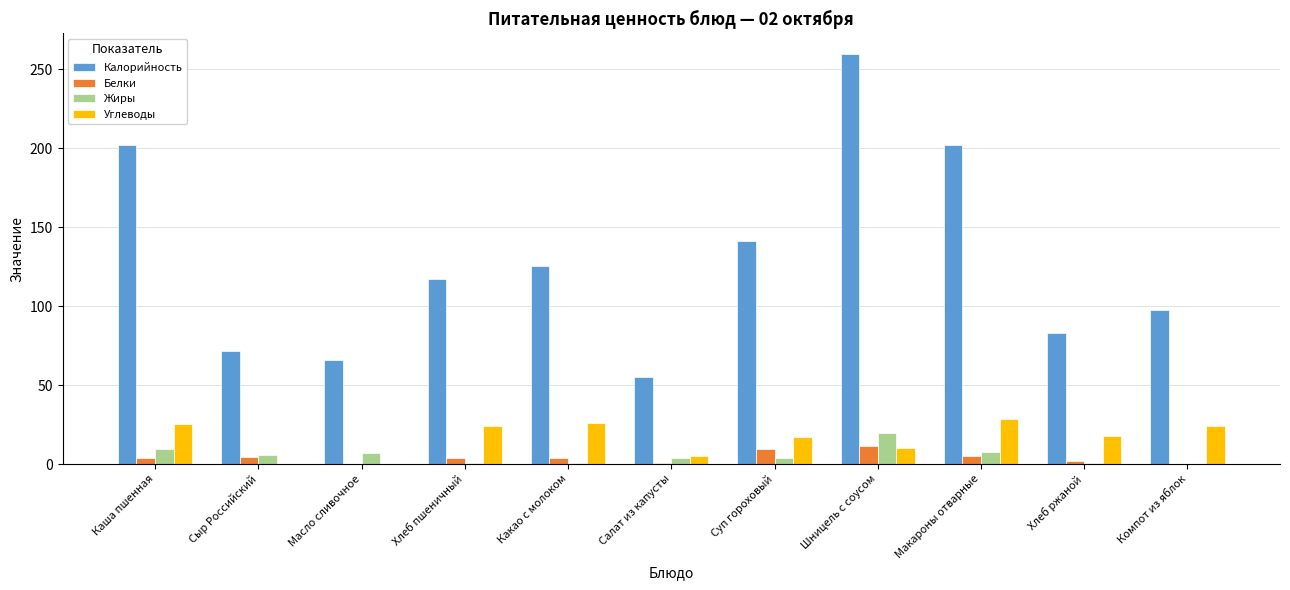

True or false: Белки has a value of 0.2 at Компот из яблок.

True